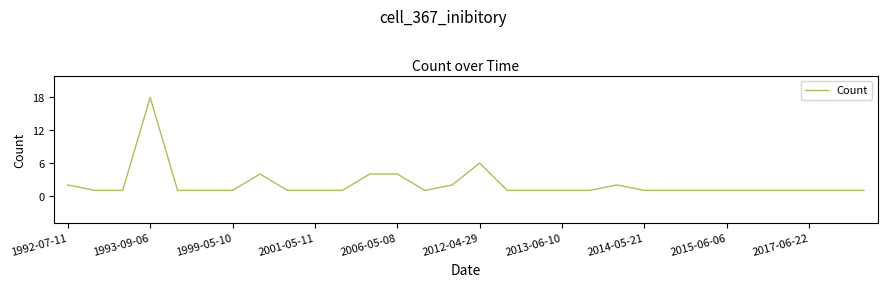

What is the greatest value displayed?

18